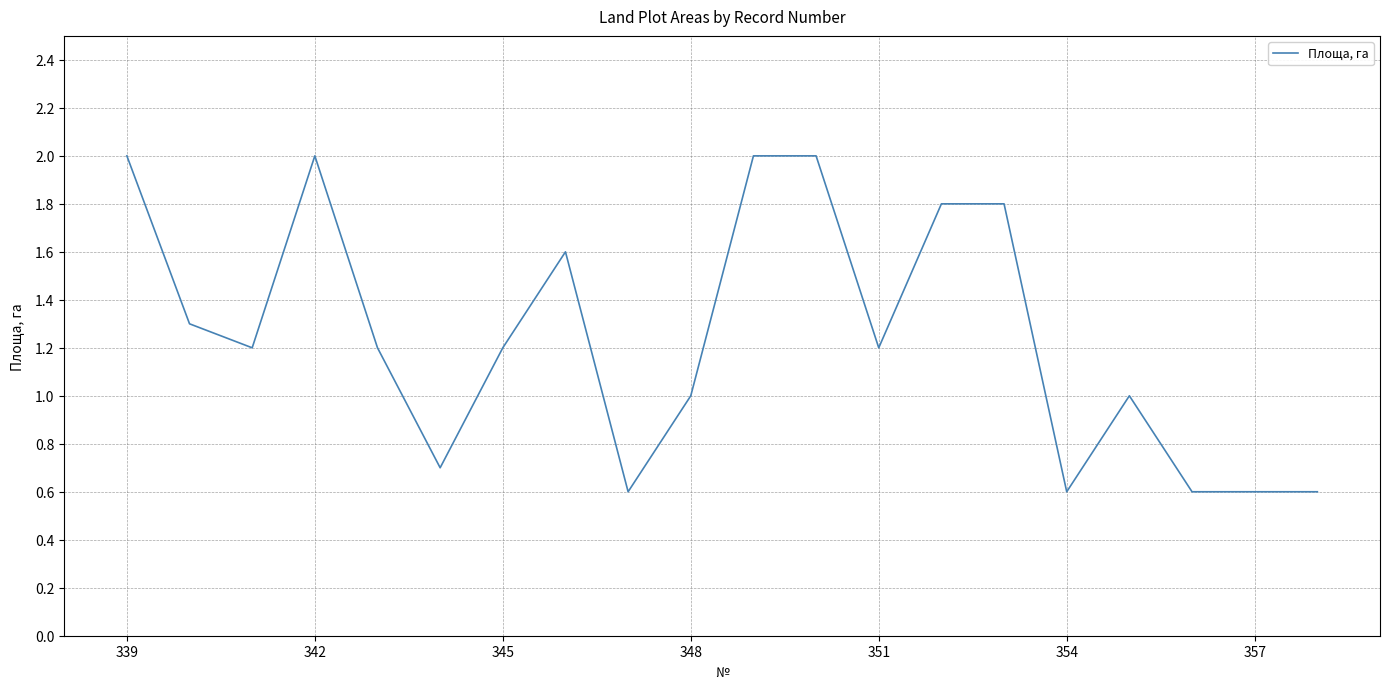

What is the difference between the maximum and minimum values?

1.4